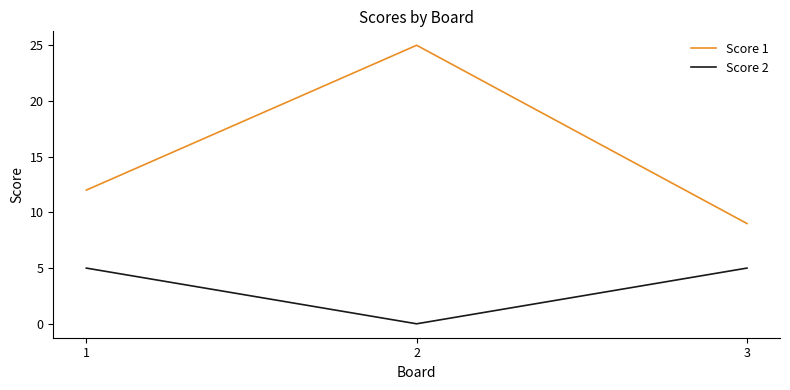

How many values in the Score 2 series are below 5?

1